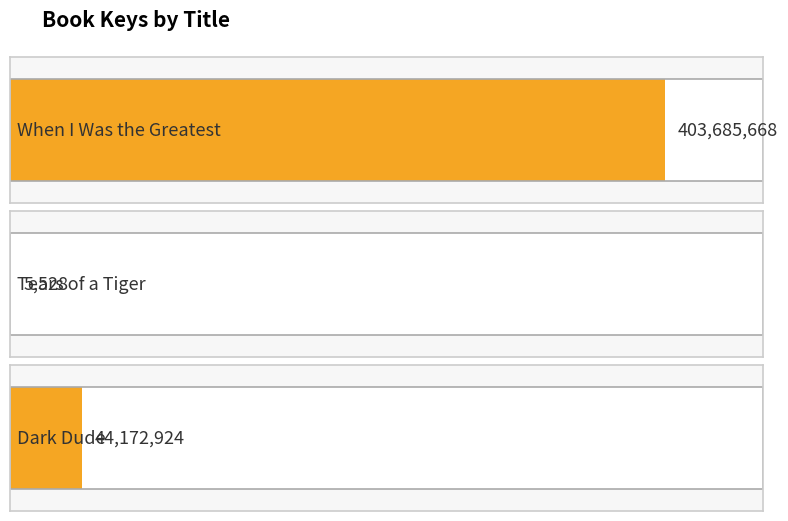

Are the bars grouped side by side (vs. stacked)?

No